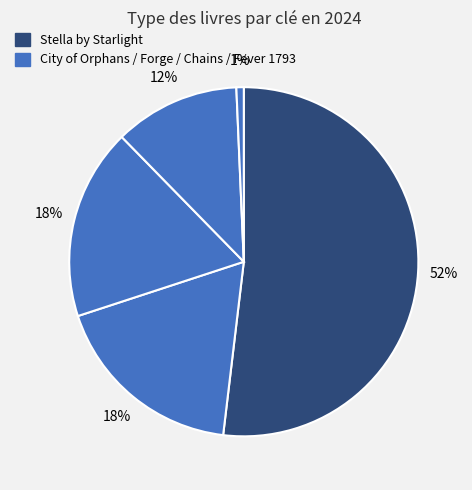

Which slice is the smallest?

Fever 1793